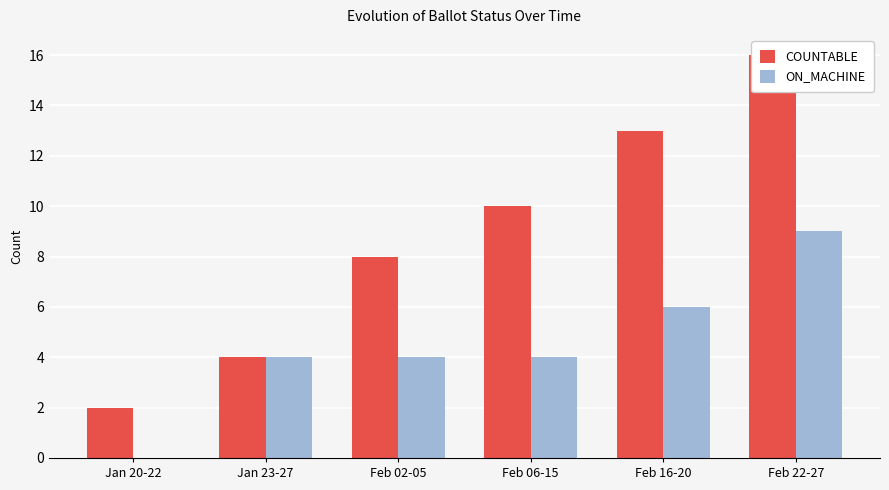

Reading left to right, transcribe all the data shown in this chart.

COUNTABLE: Jan 20-22=2	Jan 23-27=4	Feb 02-05=8	Feb 06-15=10	Feb 16-20=13	Feb 22-27=16
ON_MACHINE: Jan 20-22=0	Jan 23-27=4	Feb 02-05=4	Feb 06-15=4	Feb 16-20=6	Feb 22-27=9